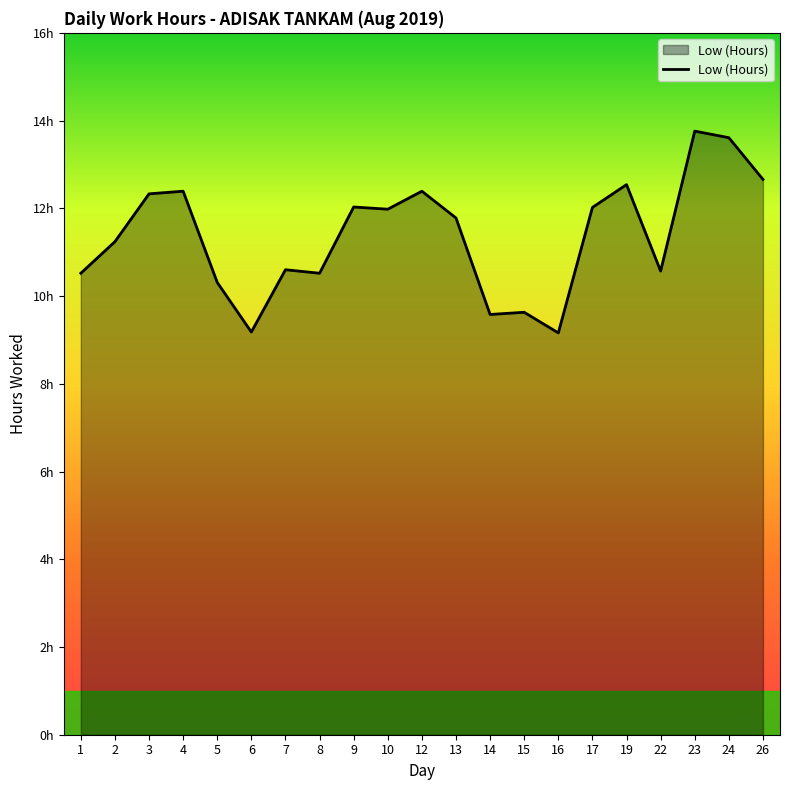

Does the chart have visible grid lines?

No